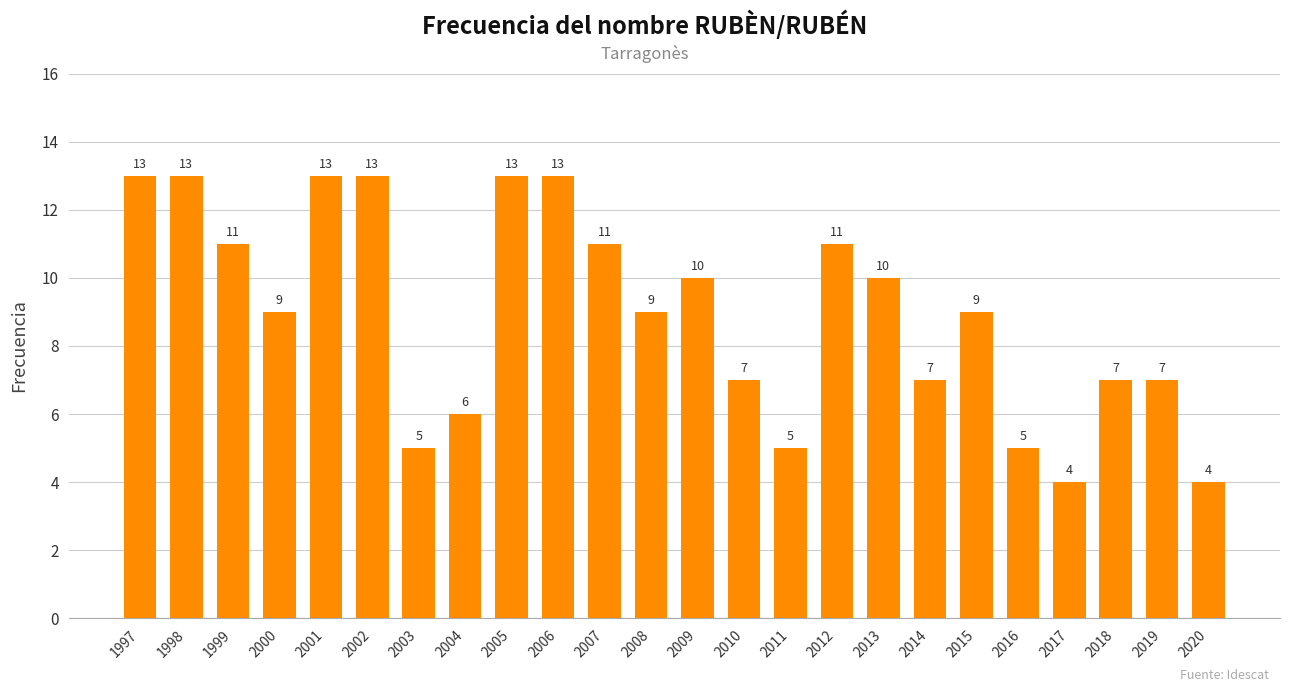

What is the smallest value displayed?

4